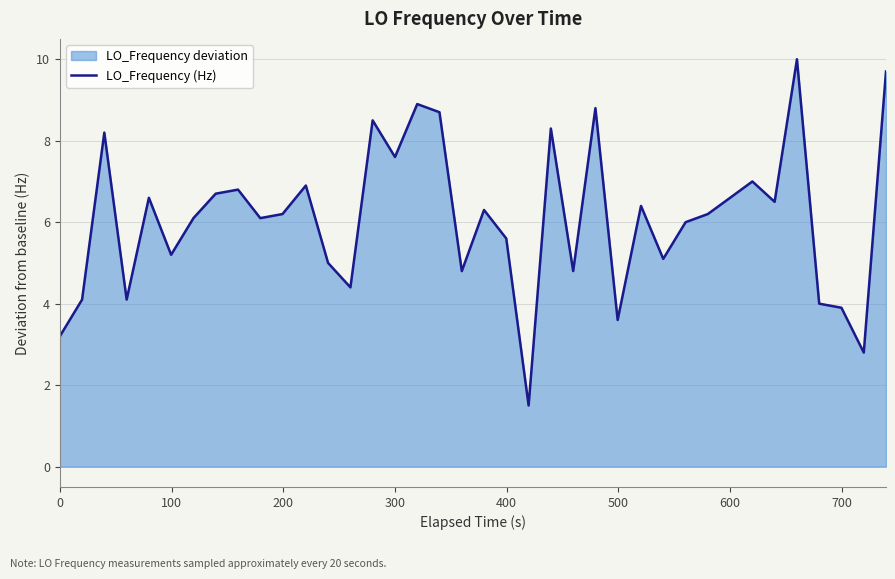

What is the difference between the maximum and minimum values?

8.5